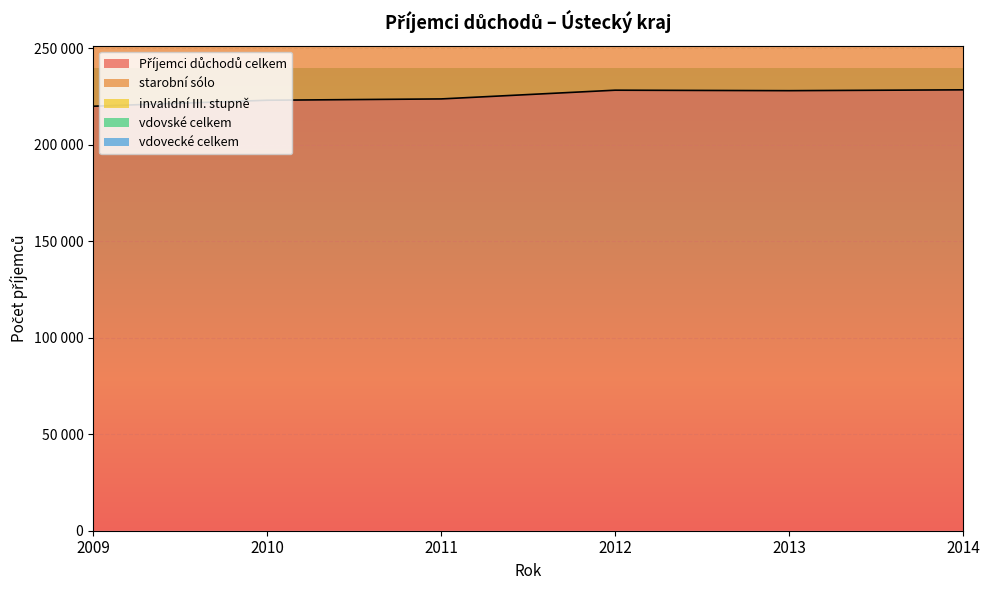

True or false: vdovecké celkem has a value of 10205 at 2009.

False